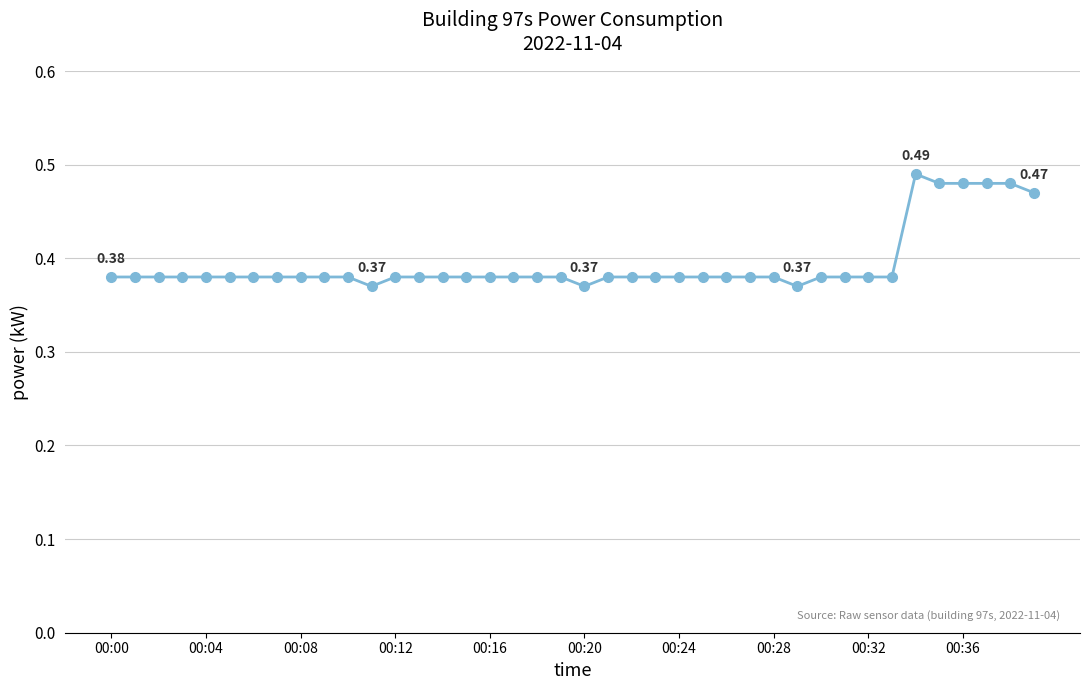

What is the sum of all values?

15.8